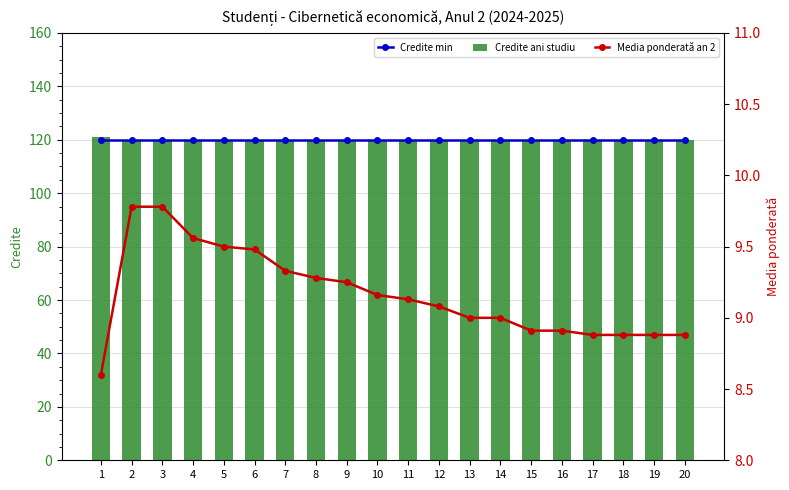

What is the difference between the highest and lowest values at 10?

110.8